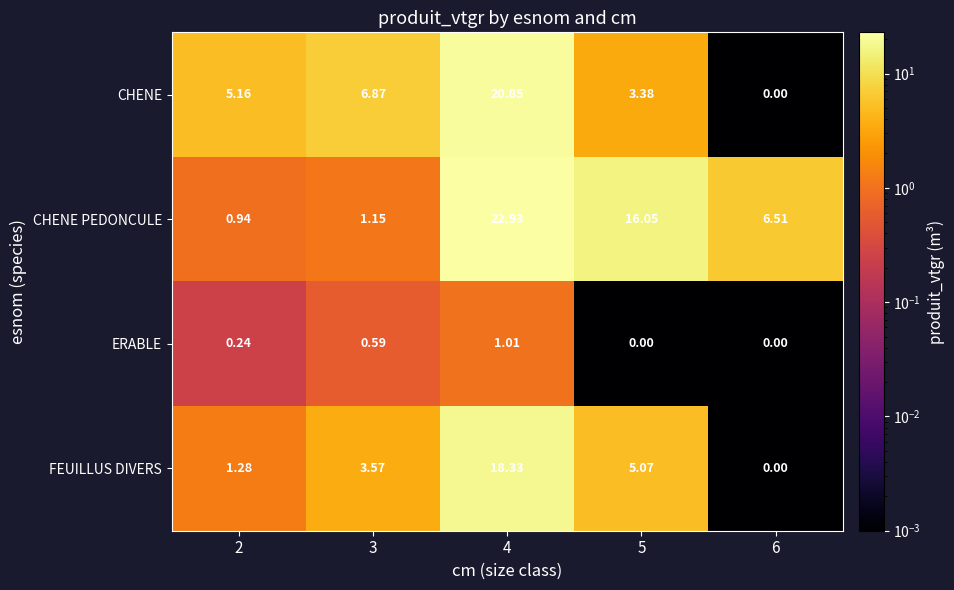

List the series in order of their overall mean, lowest first.

ERABLE, FEUILLUS DIVERS, CHENE, CHENE PEDONCULE